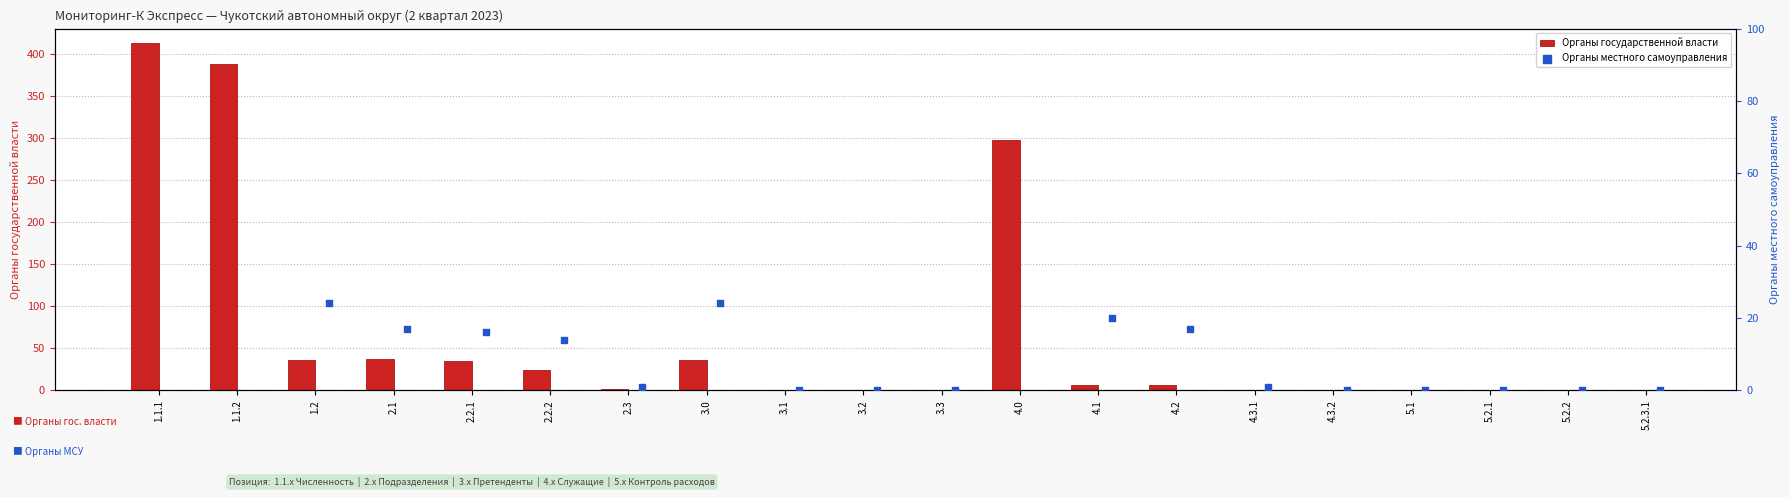

Which series contains the highest Y value?

Органы государственной власти